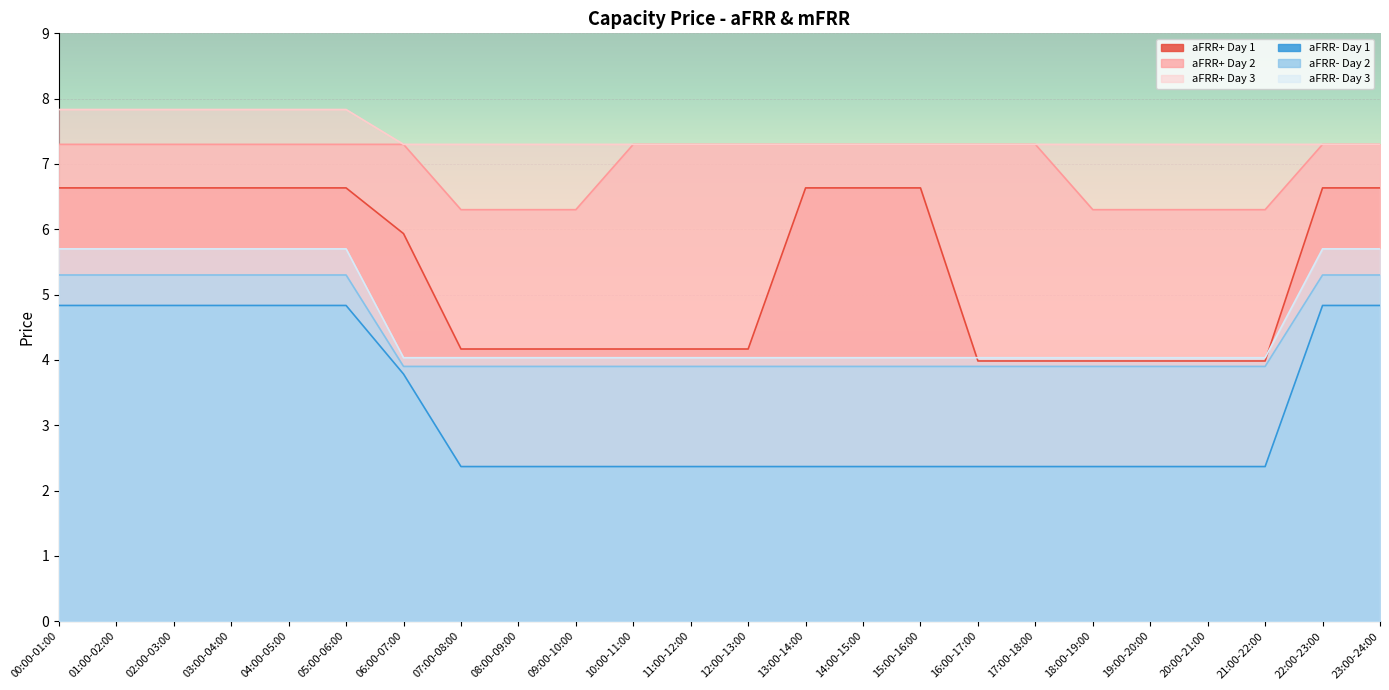

At how many categories does at least one series exceed 7?

24